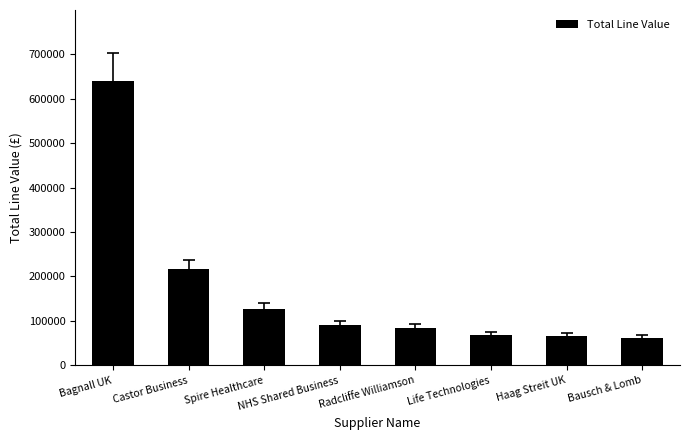

At which label is the value closest to 350535?

Castor Business